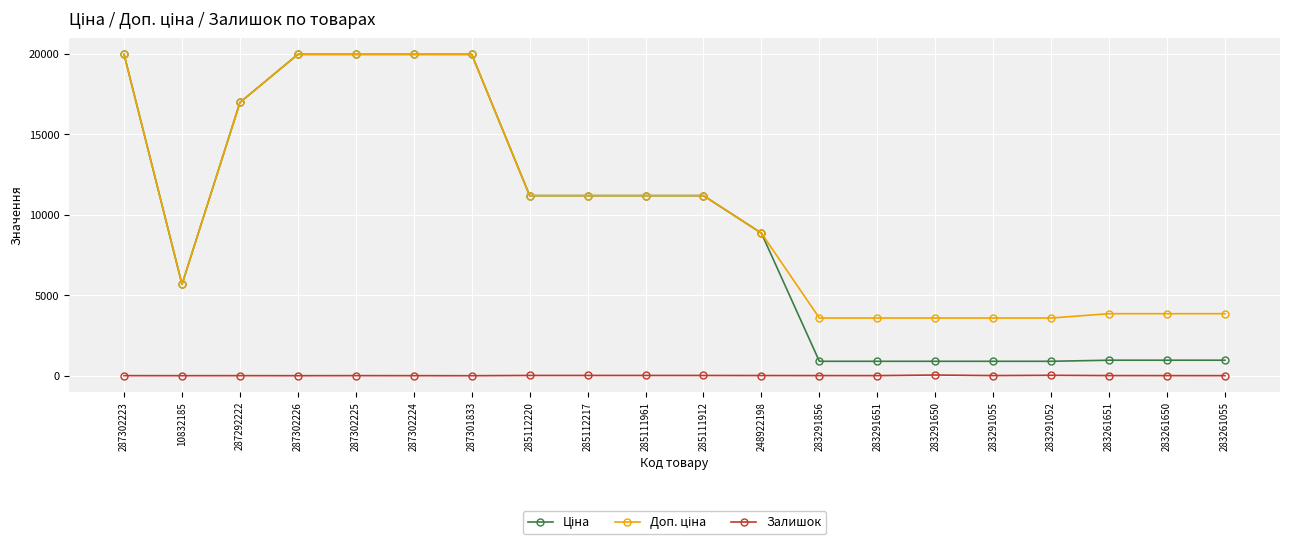

What is the difference between the Залишок values at 283261651 and 283291055?

1.0